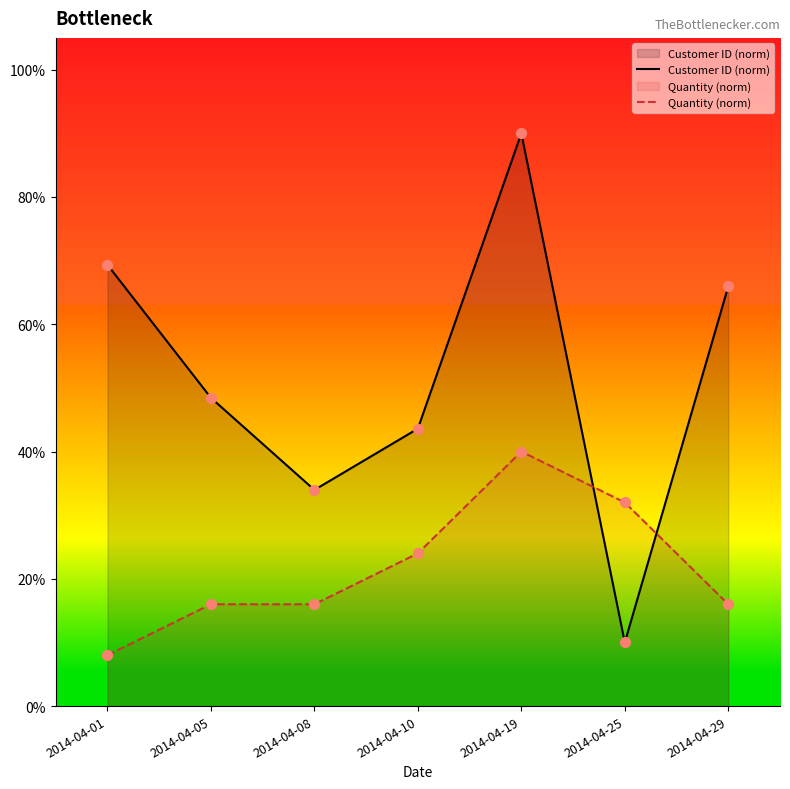

What is the total value across all series at 2014-04-25?

42.0